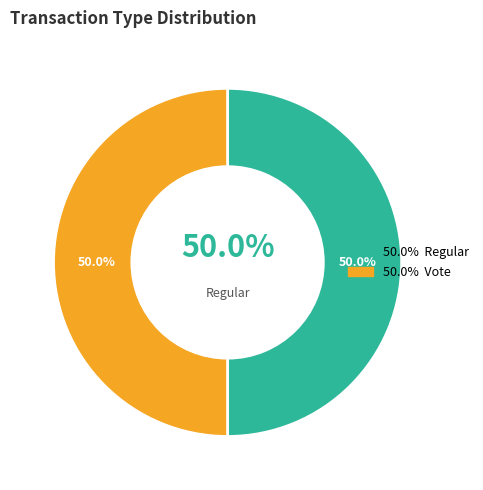

Is the sum of Vote and Regular greater than half?

Yes